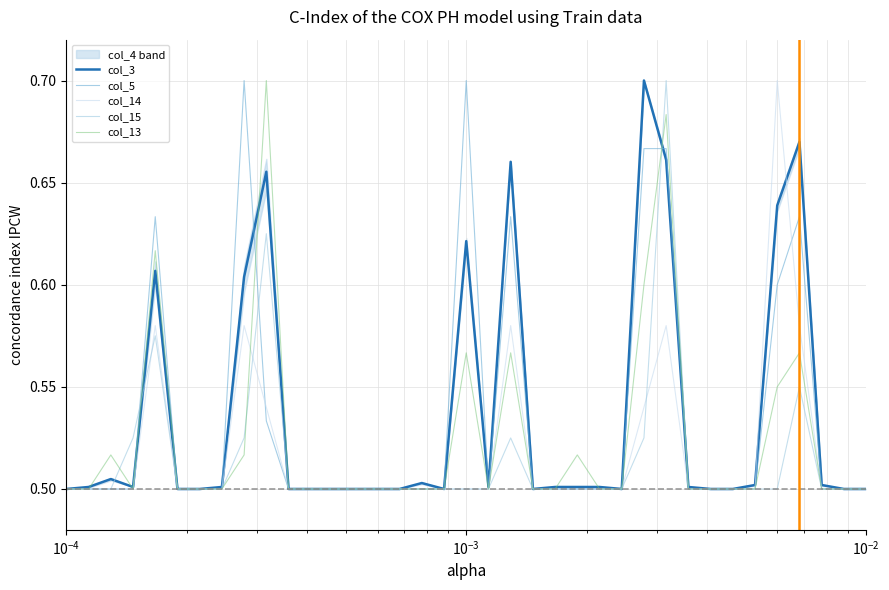

Does the chart display data point markers on the line(s)?

No